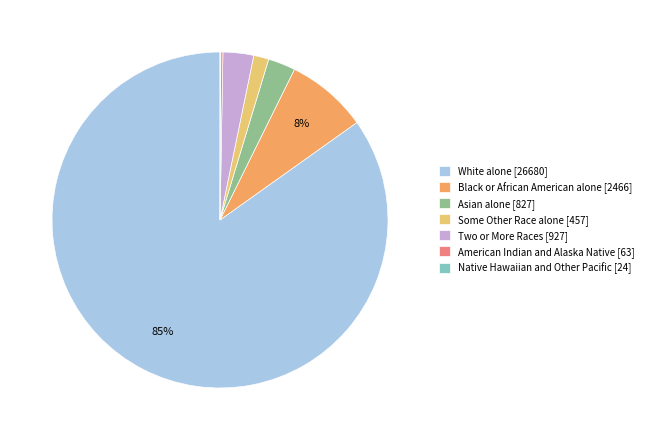

Is there a majority slice in this chart?

Yes